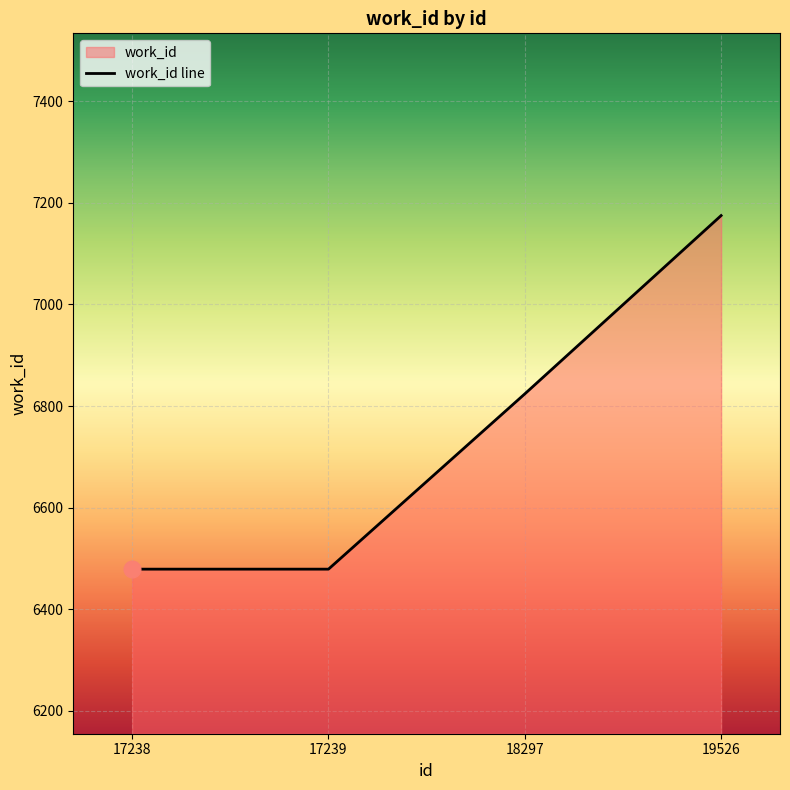

Approximately how many times larger is the value at 17239 compared to 17238?

1.0